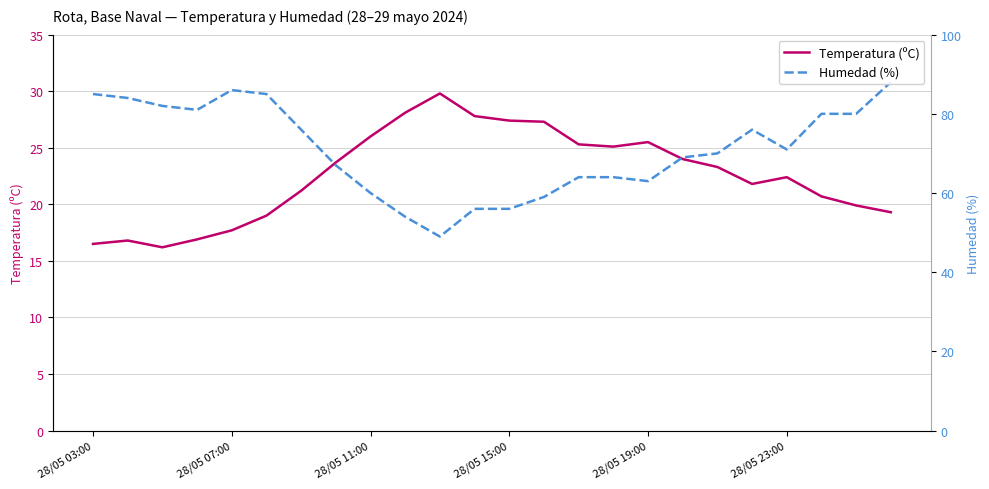

Is the value of Temperatura (ºC) at 20 greater than the value of Humedad (%) at 19?

No